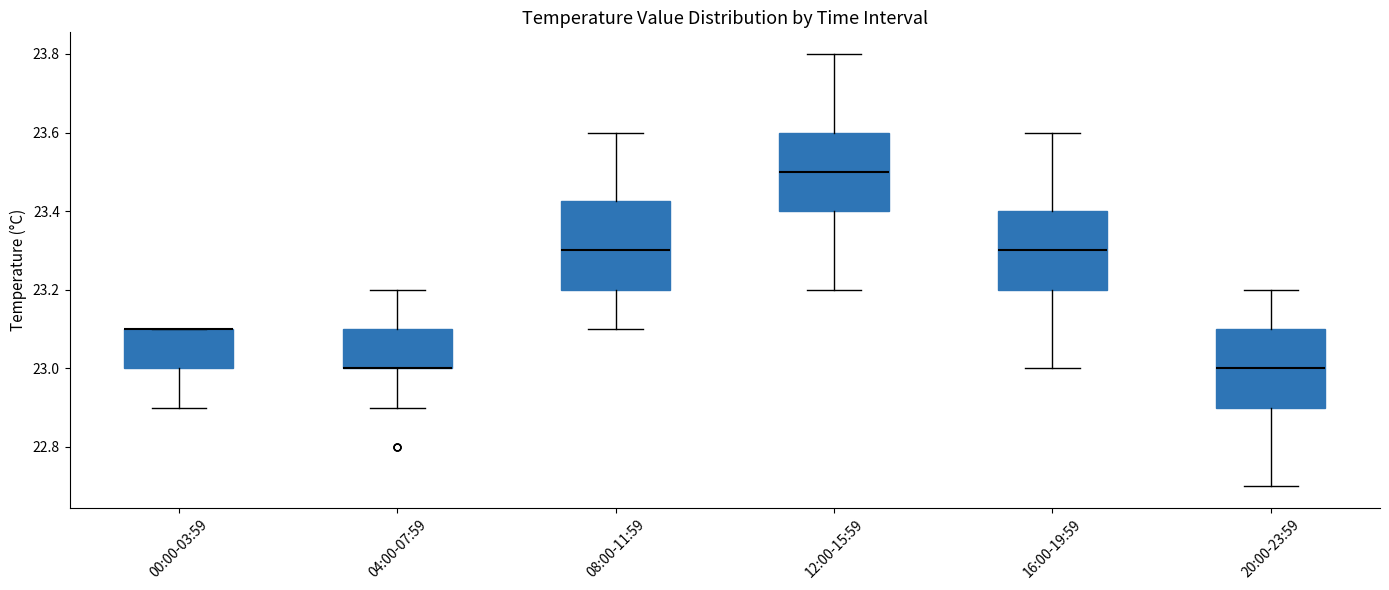

Reading left to right, transcribe this box plot: for each box, give where its median line is, the range the box spans, and where its two whiskers end, as read against the y-axis. The values are not printed on the chart, so give them approximately, as read against the axis.

00:00-03:59: median 23.10 (drawn on the box's upper edge), box 23.00 to 23.10, whiskers 22.90 to 23.10
04:00-07:59: median 23.00 (drawn on the box's lower edge), box 23.00 to 23.10, whiskers 22.90 to 23.20
08:00-11:59: median 23.30, box 23.20 to 23.42, whiskers 23.10 to 23.60
12:00-15:59: median 23.50, box 23.40 to 23.60, whiskers 23.20 to 23.80
16:00-19:59: median 23.30, box 23.20 to 23.40, whiskers 23.00 to 23.60
20:00-23:59: median 23.00, box 22.90 to 23.10, whiskers 22.70 to 23.20